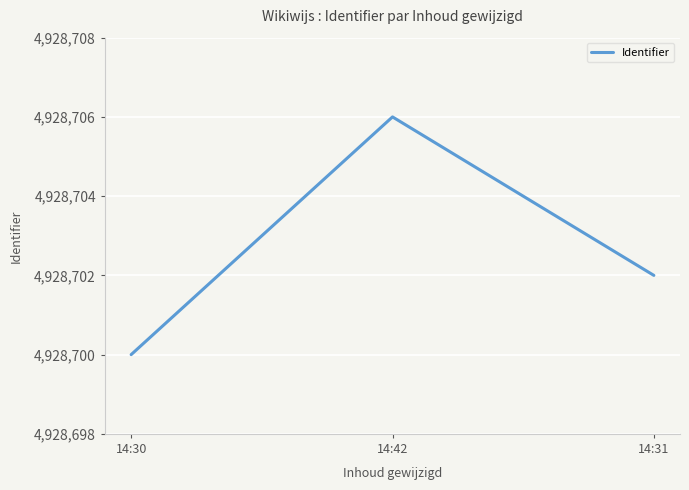

True or false: the data shows 4928706 at 14:42.

True